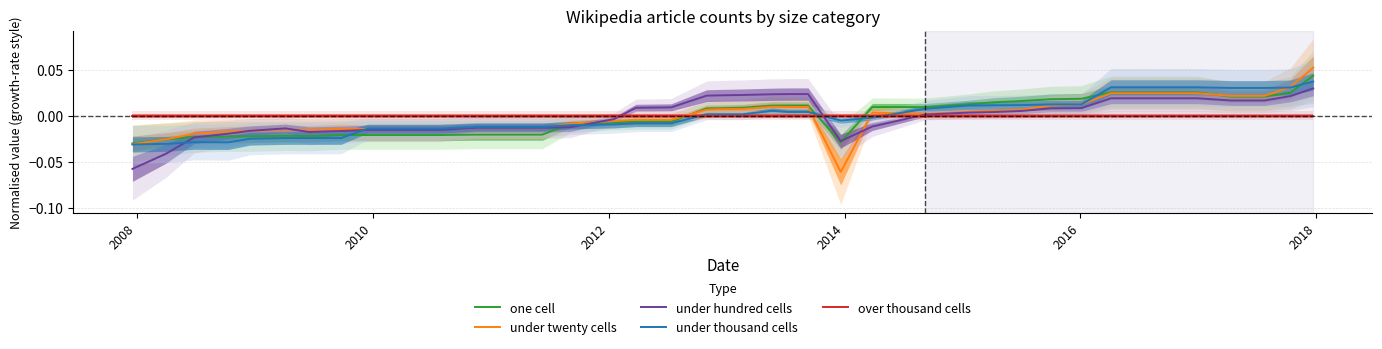

How many times do over thousand cells and one cell cross each other?

3